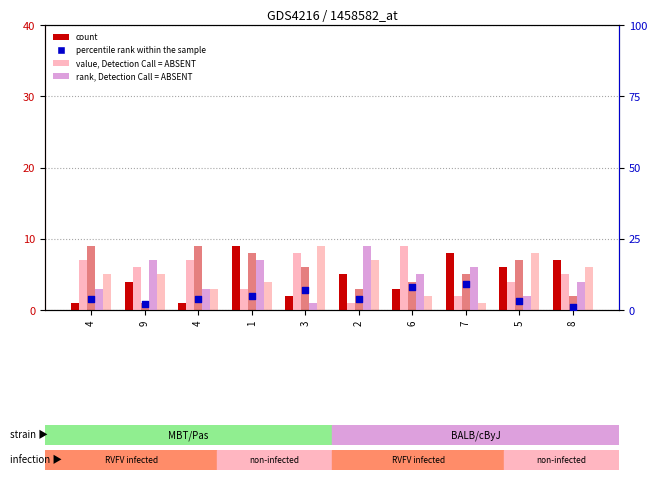

Which series reaches the maximum Y coordinate?

count